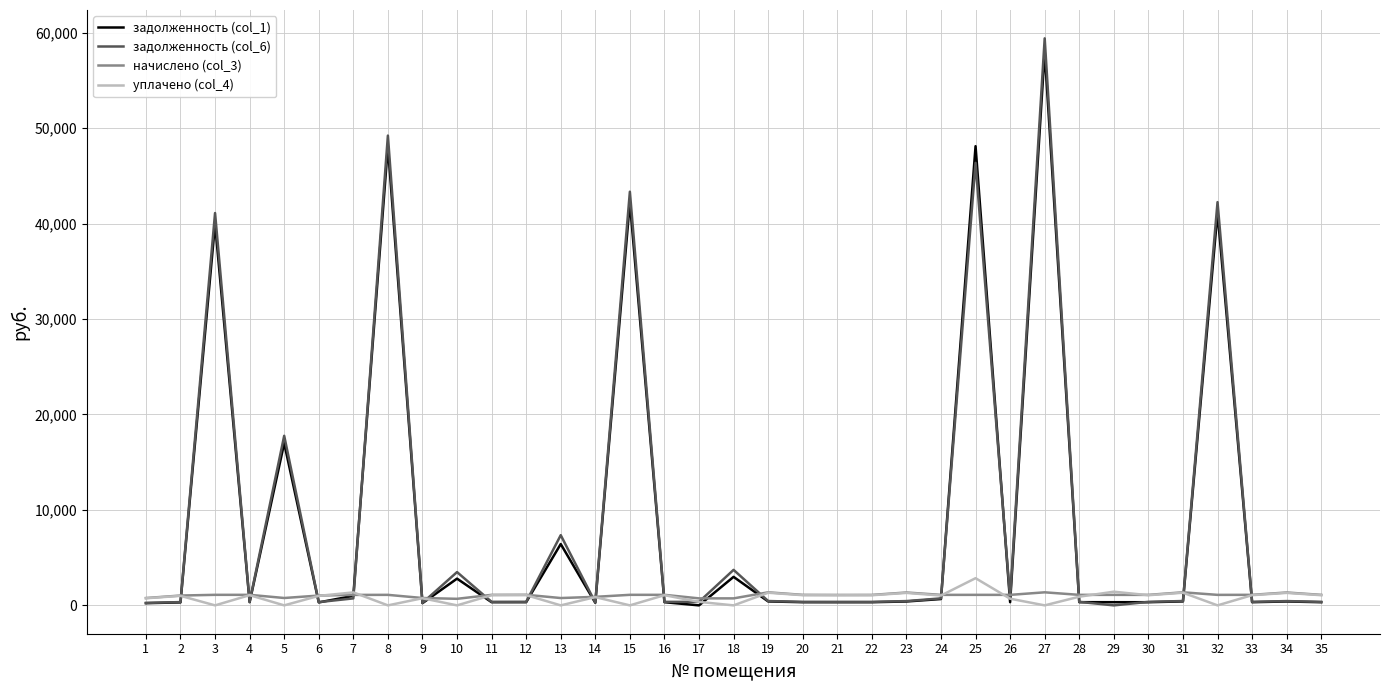

At which category is the sum across all series the highest?

27